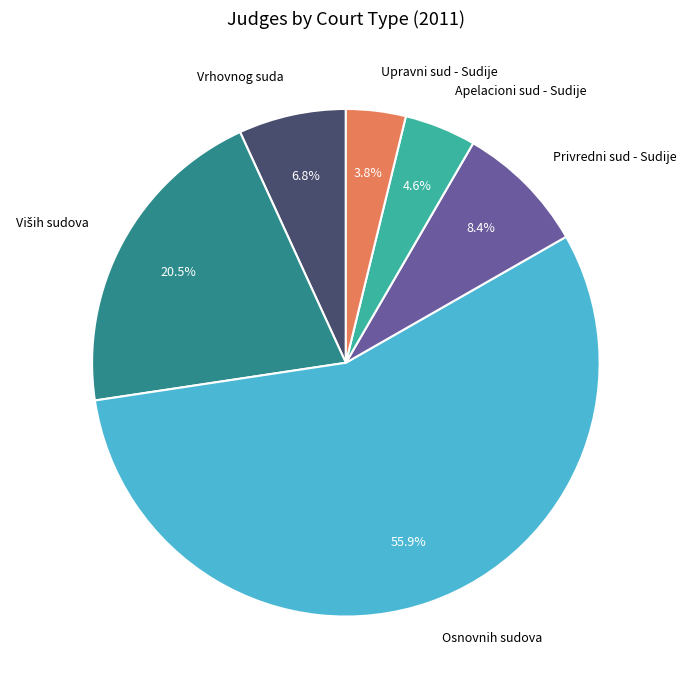

How many slices are in this pie chart?

6